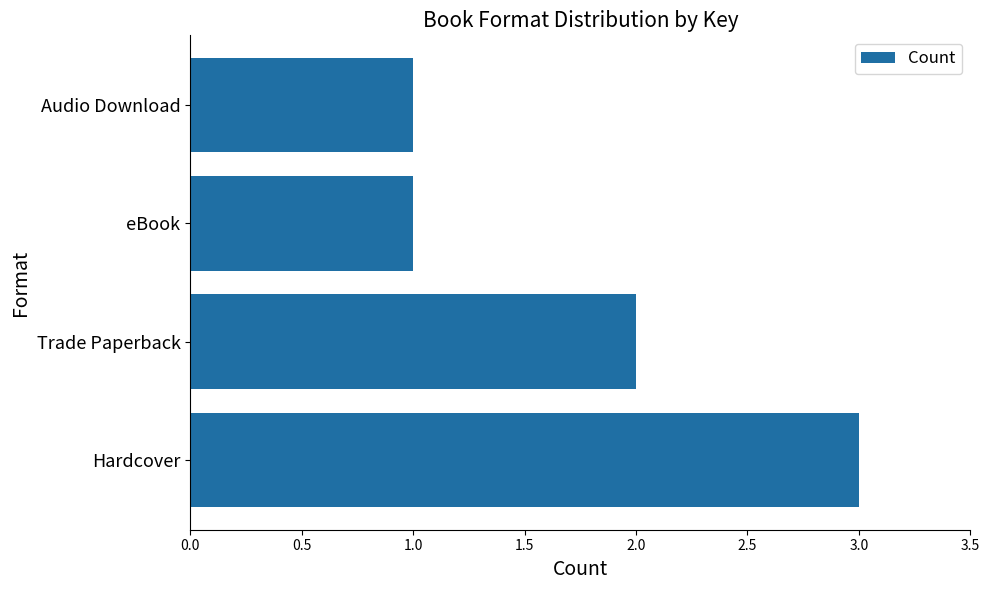

What is the sum of the values at Trade Paperback and Audio Download?

3